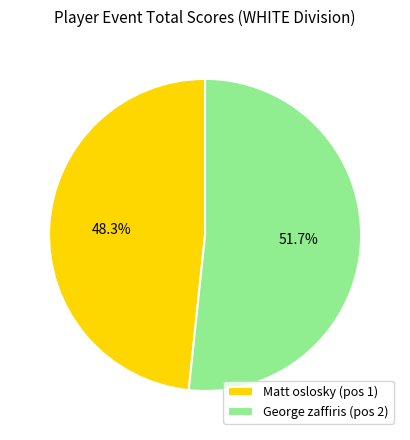

True or false: Matt oslosky accounts for 58% of the total.

False